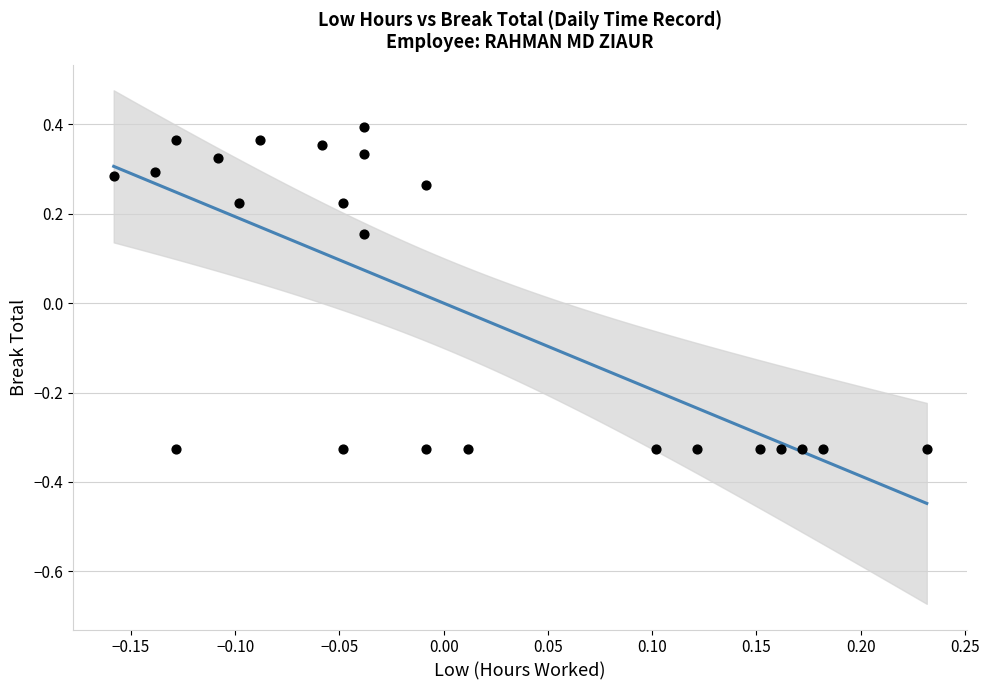

What is the range of Y values (max minus min)?

0.7